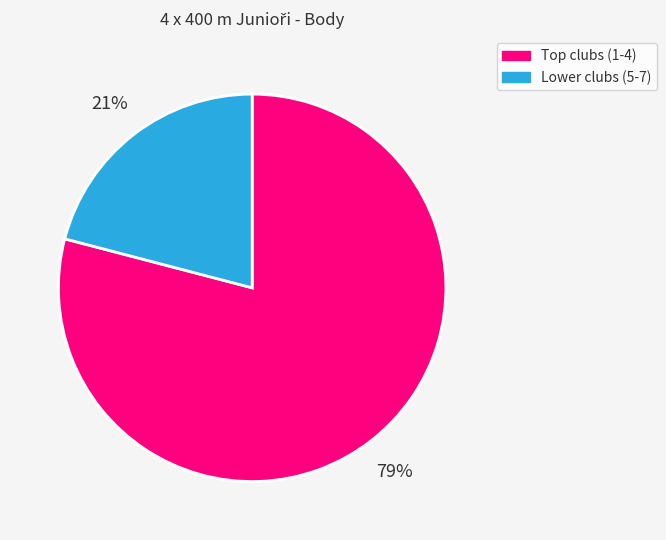

How many slices are in this pie chart?

2